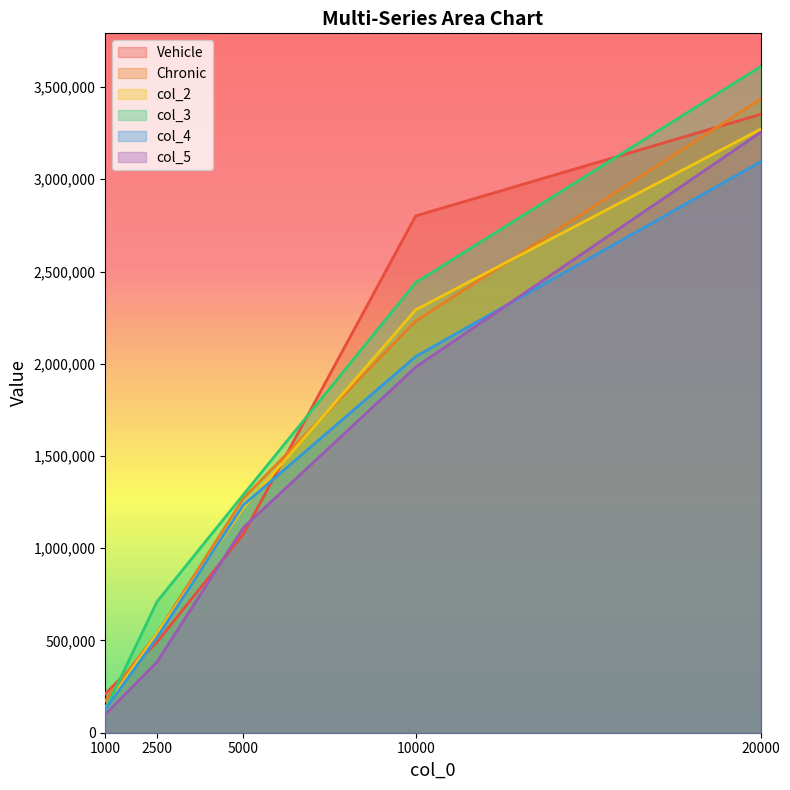

Count the number of categories in the chart.

5